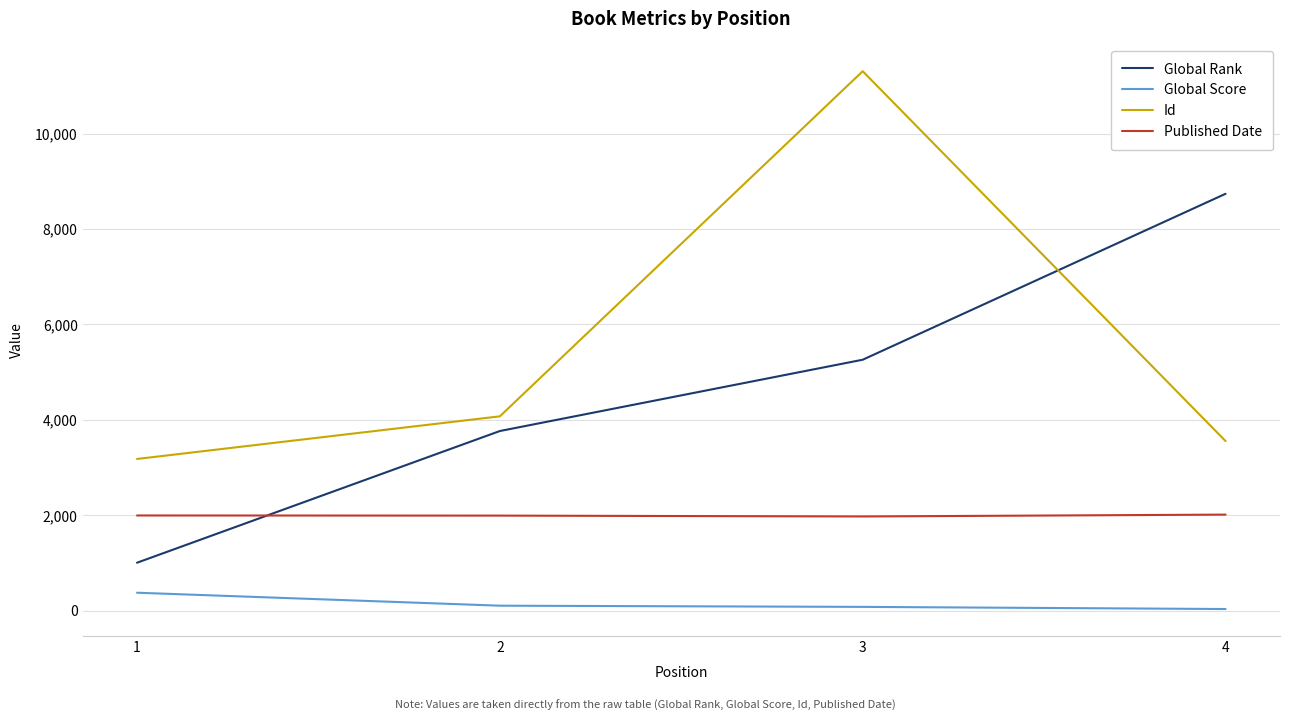

What is the difference between the second highest and minimum values in the Global Score series?

70